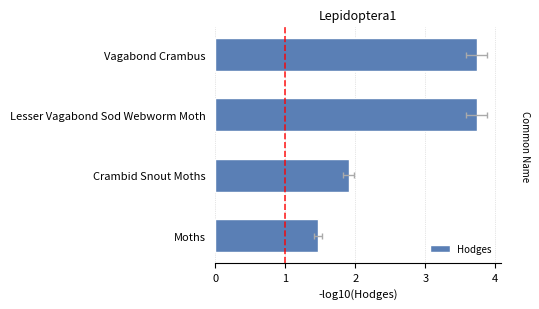

Are the bars grouped side by side (vs. stacked)?

No